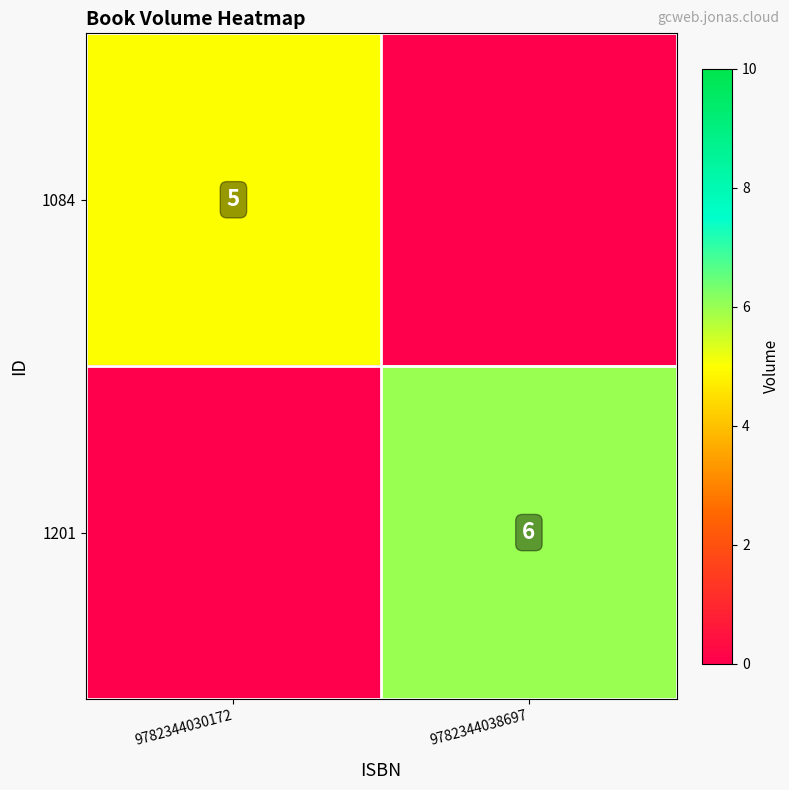

The value of 1084 at 9782344030172 is 5. True or false?

True